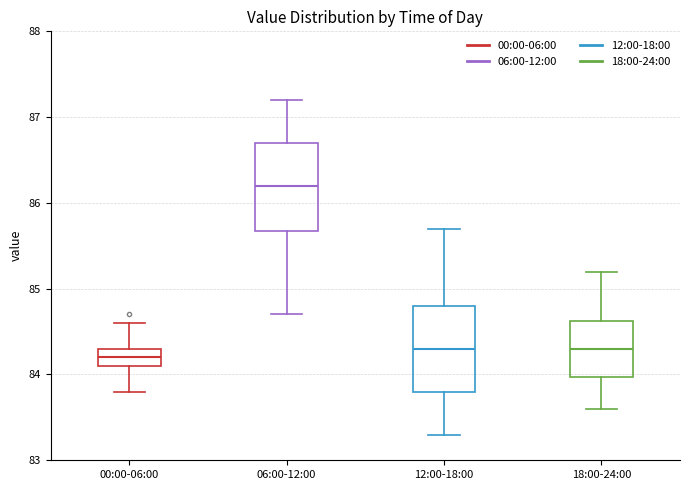

Reading left to right, read every box against the y-axis: the position of its median line, the range the box covers, and the ends of its whiskers. The values are not printed on the chart, so give them approximately, as read against the axis.

00:00-06:00: median 84.2, box 84.1 to 84.3, whiskers 83.8 to 84.6
06:00-12:00: median 86.2, box 85.7 to 86.7, whiskers 84.7 to 87.2
12:00-18:00: median 84.3, box 83.8 to 84.8, whiskers 83.3 to 85.7
18:00-24:00: median 84.3, box 84.0 to 84.6, whiskers 83.6 to 85.2